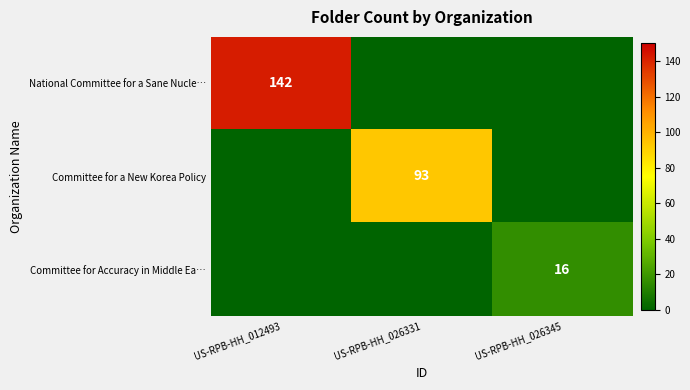

Which series has the largest range (max minus min)?

row_0